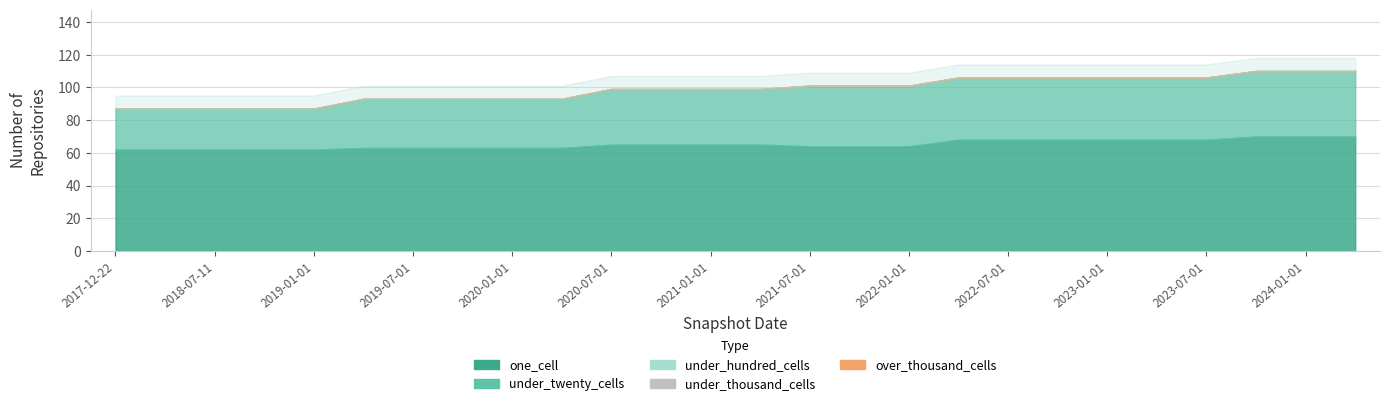

Does the chart display data point markers on the line(s)?

No